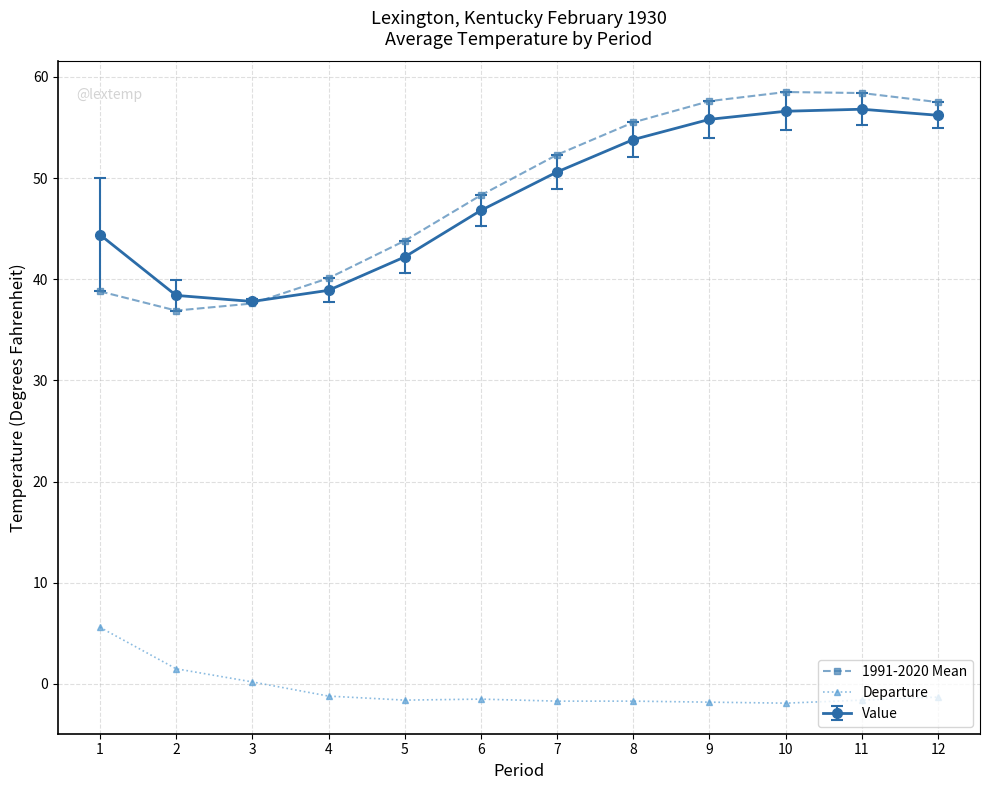

What is the total value across all series at 3?

75.6